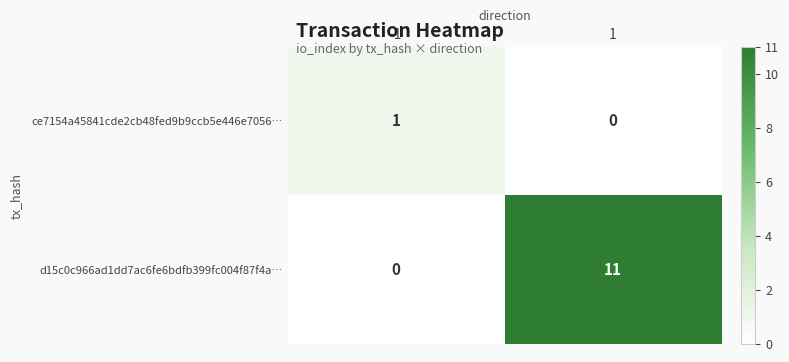

What is the greatest value displayed?

11